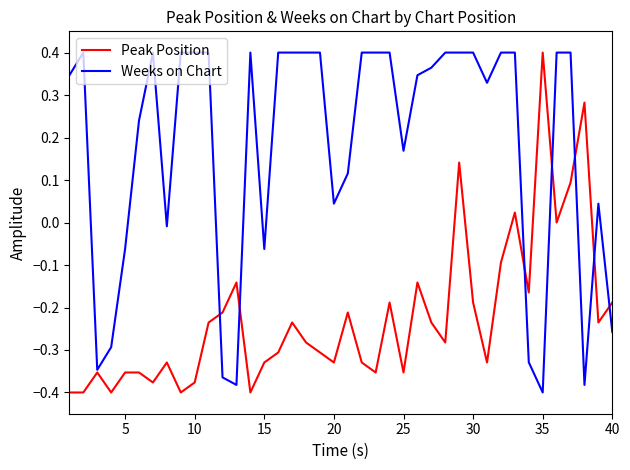

Rank the series by their average value, from highest to lowest.

Weeks on Chart, Peak Position